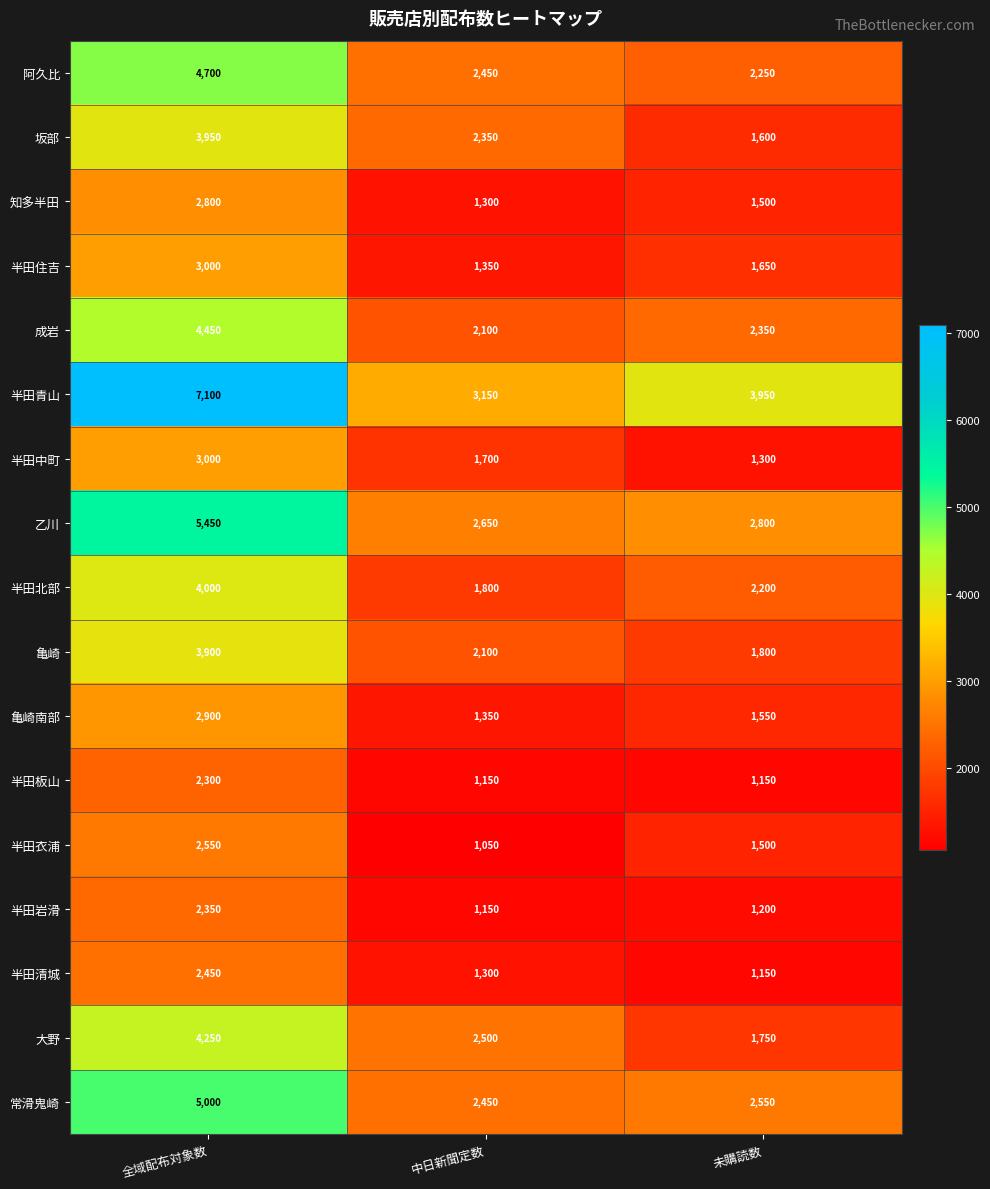

Rank the categories by 半田青山 value from lowest to highest.

中日新聞定数, 未購読数, 全域配布対象数